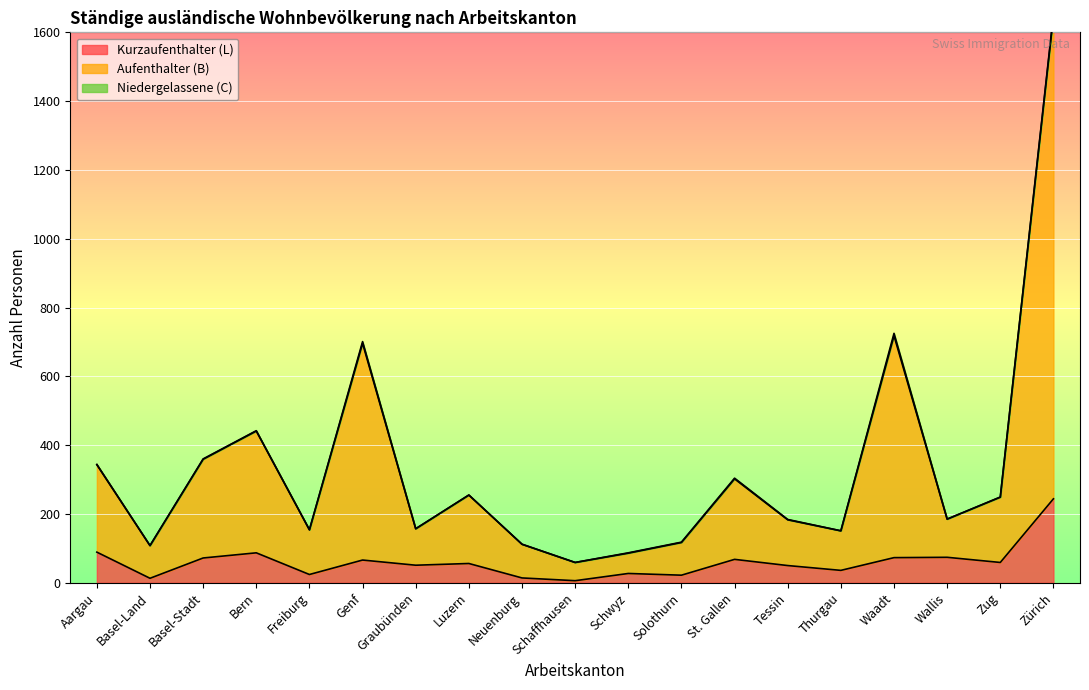

What is the value of the Aufenthalter (B) point at the 5th from the left?

154